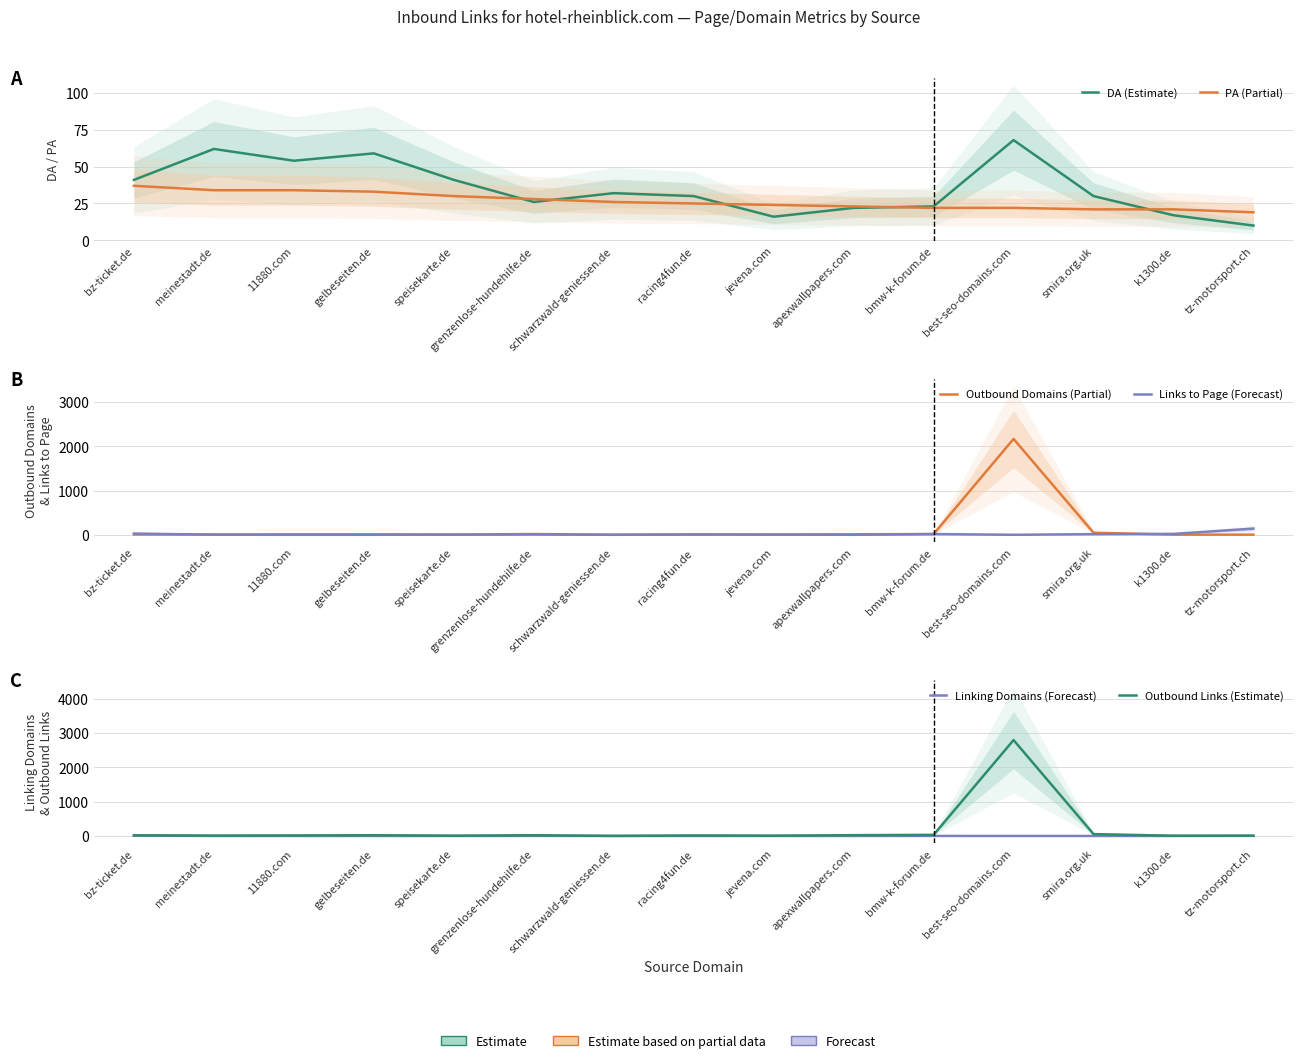

What is the label of the 14th point from the left?

k1300.de